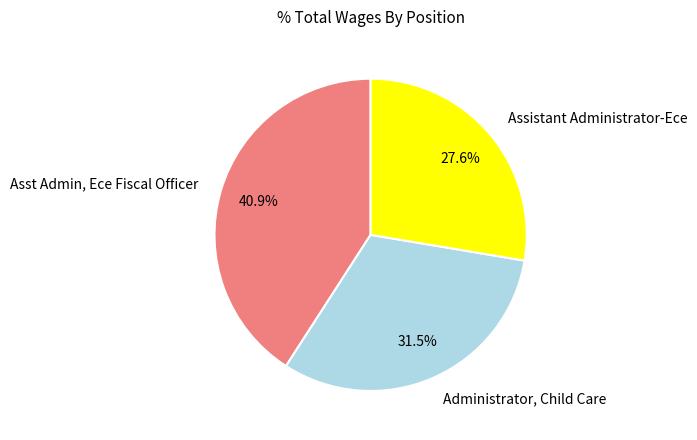

The Administrator, Child Care slice represents 45% of the pie. True or false?

False